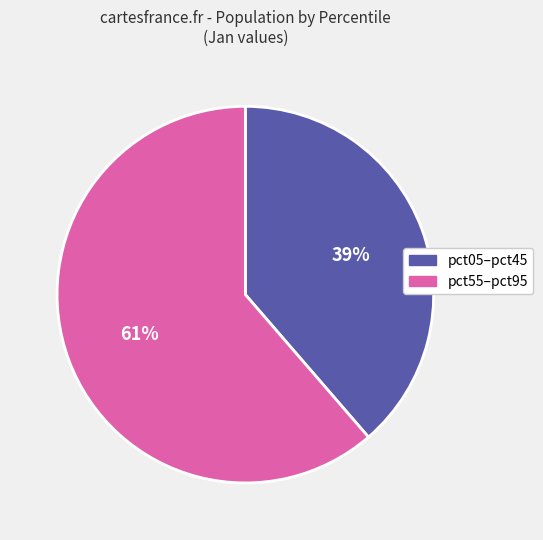

How many segments does this pie chart have?

2